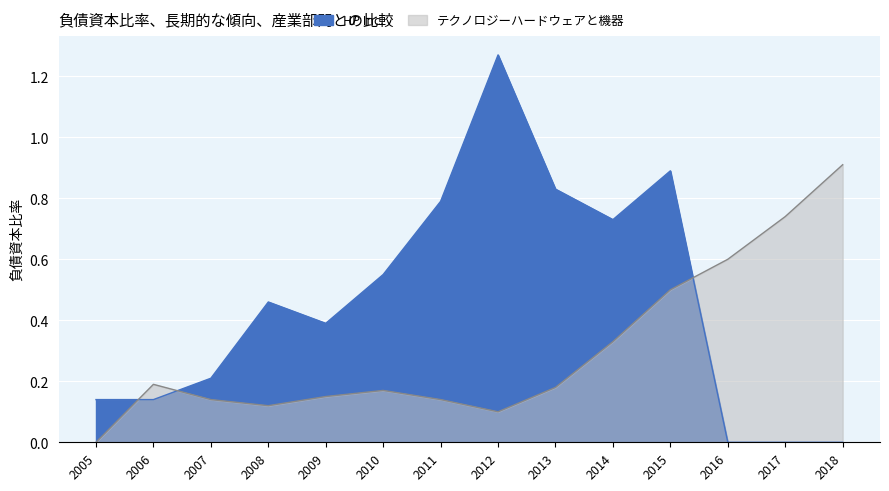

What are all the series names shown in the legend?

HP Inc., テクノロジーハードウェアと機器